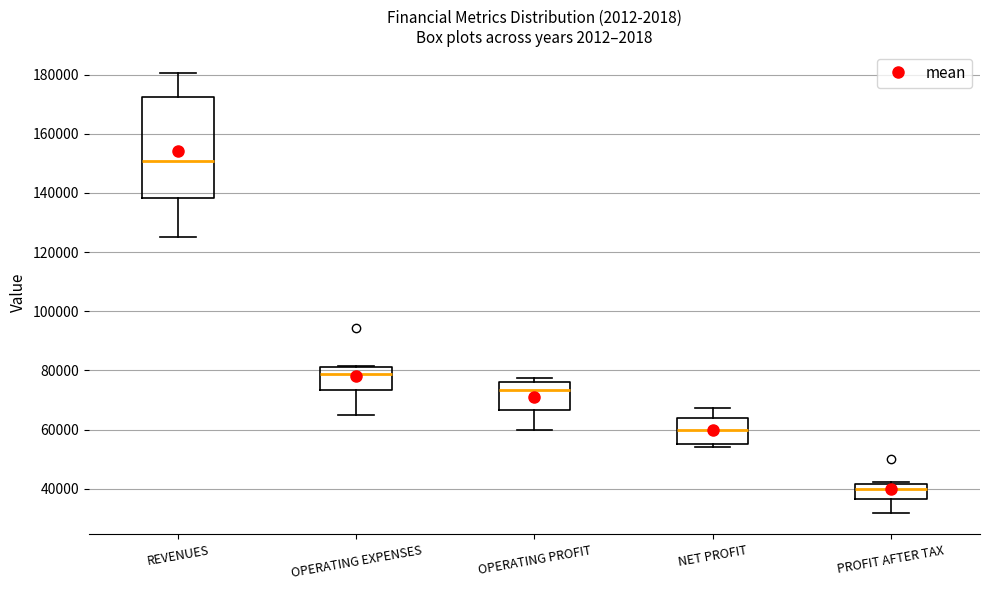

Reading left to right, read every box against the y-axis: the position of its median line, the range the box covers, and the ends of its whiskers. The values are not printed on the chart, so give them approximately, as read against the axis.

REVENUES: median 150000, box 138000 to 172000, whiskers 126000 to 180000
OPERATING EXPENSES: median 78000, box 74000 to 82000, whiskers 66000 to 82000
OPERATING PROFIT: median 74000, box 66000 to 76000, whiskers 60000 to 78000
NET PROFIT: median 60000, box 56000 to 64000, whiskers 54000 to 68000
PROFIT AFTER TAX: median 40000, box 36000 to 42000, whiskers 32000 to 42000 (just above the box's upper edge)